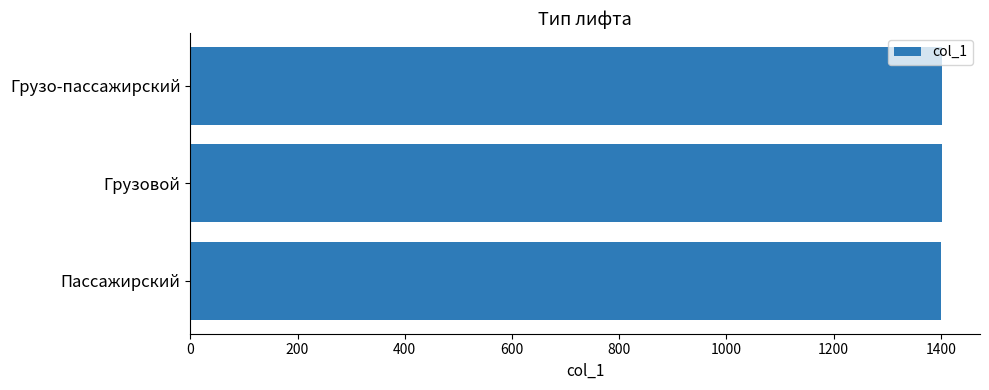

Is it true that the value at Грузо-пассажирский is 1403?

True